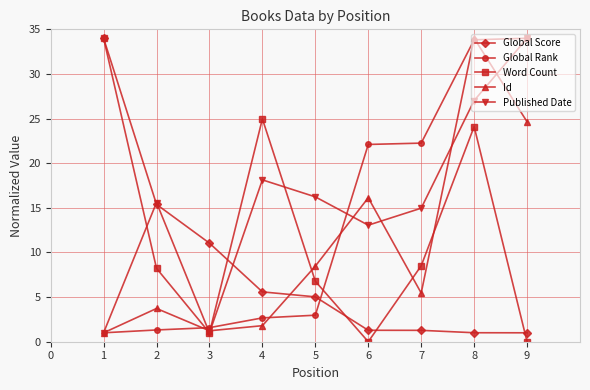

What is the total value across all series at 5?

39.5